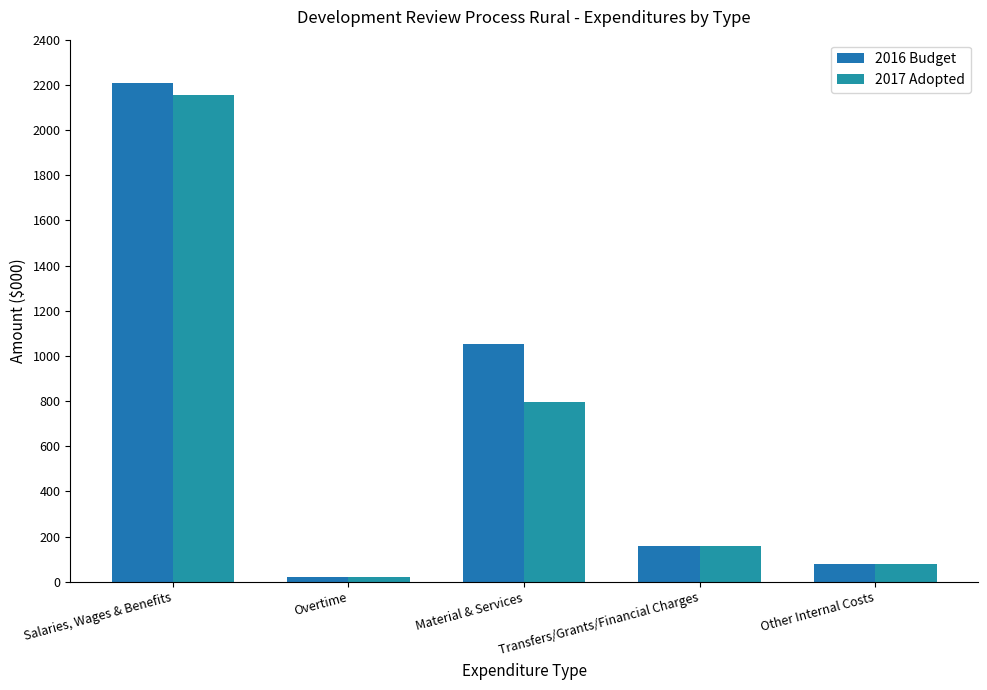

Is the value of 2016 Budget at Overtime greater than the value of 2017 Adopted at Transfers/Grants/Financial Charges?

No